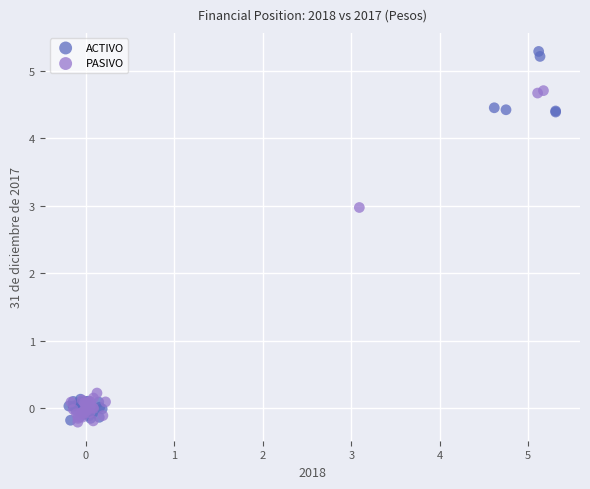

Which series has the largest Y range (max minus min)?

ACTIVO